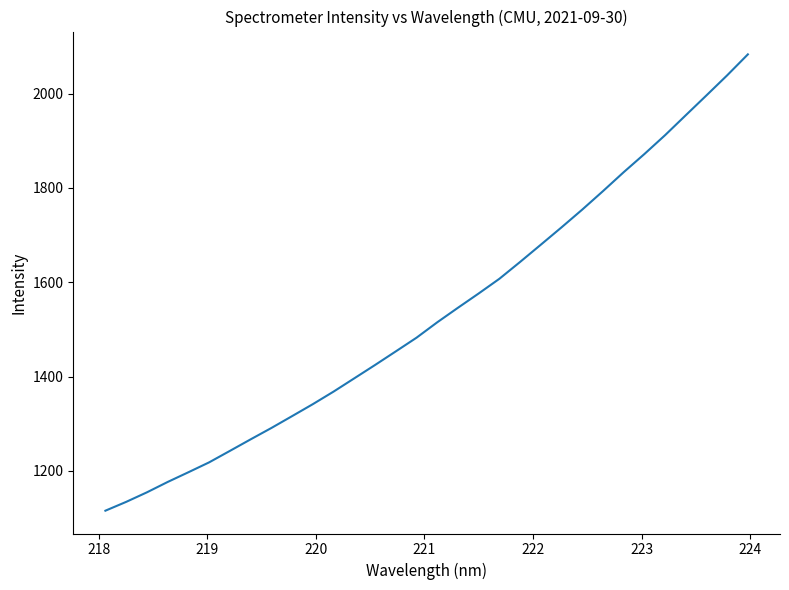

What is the difference between the maximum and minimum values?

967.3